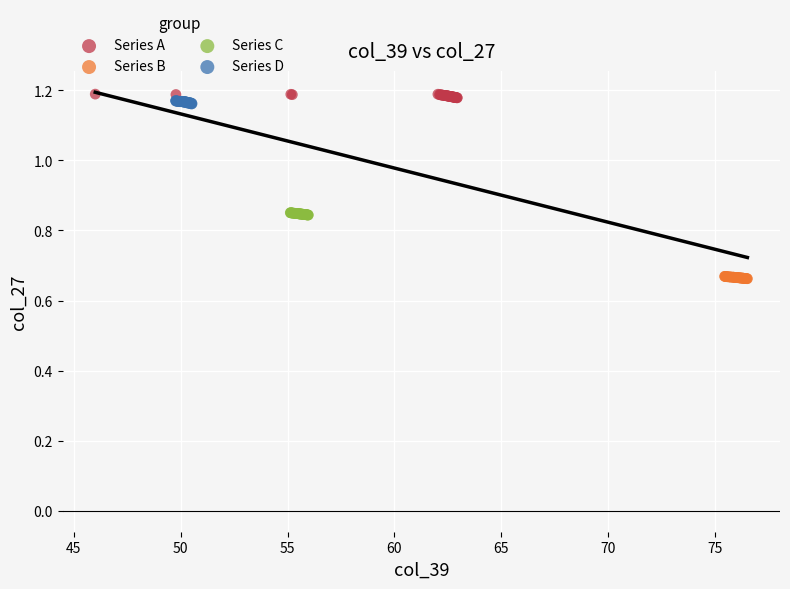

What are all the series names shown in the legend?

Series A, Series B, Series C, Series D